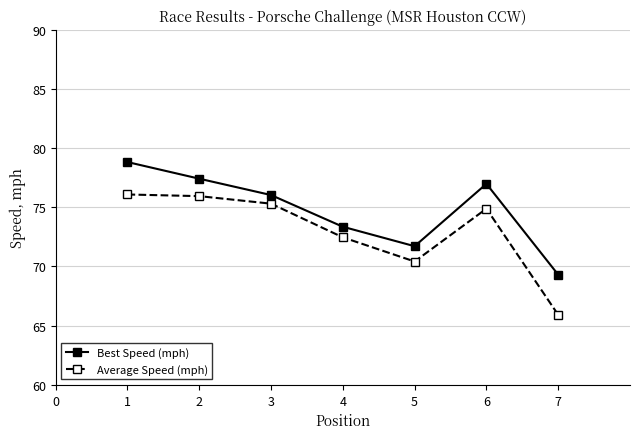

True or false: Average Speed (mph) and Best Speed (mph) cross at least once.

False